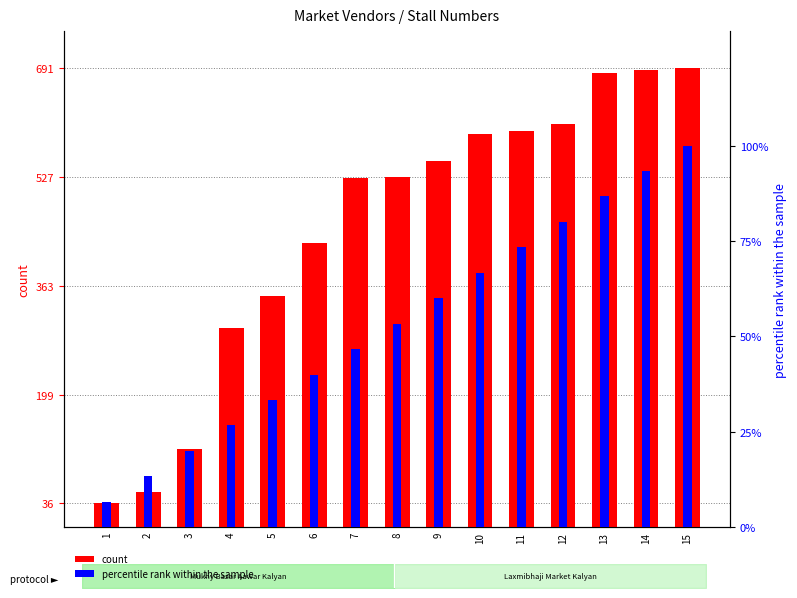

The value of percentile rank within the sample at 4 is 7. True or false?

False